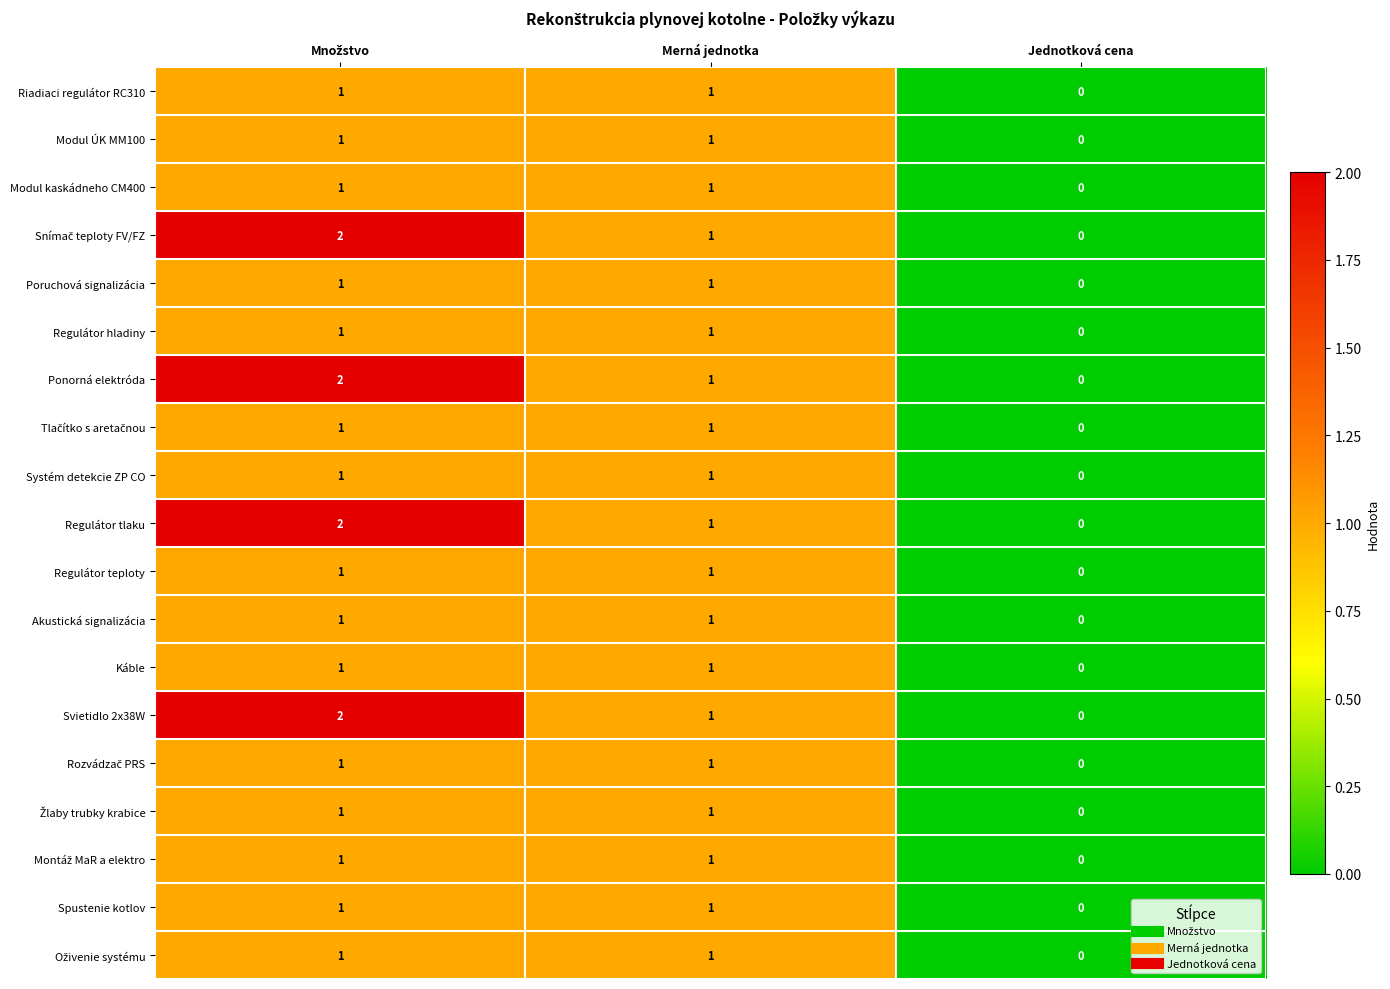

Count the Regulátor hladiny values in the range 0 to 1.

3